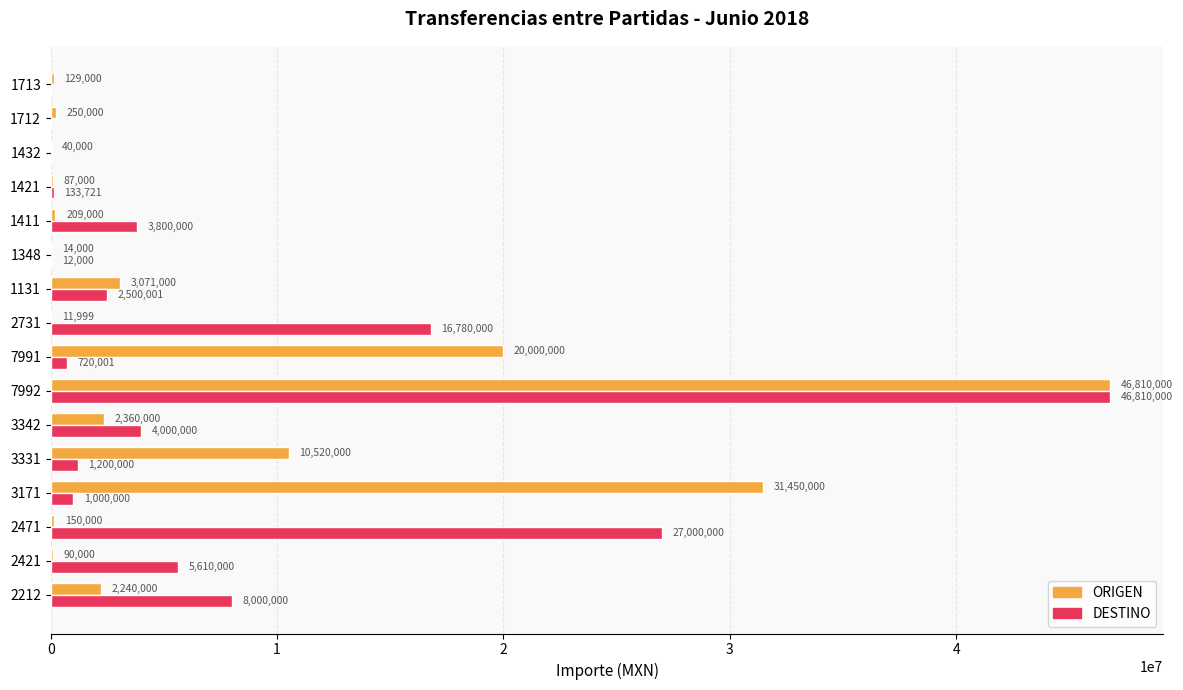

At which label does ORIGEN reach its peak?

7992